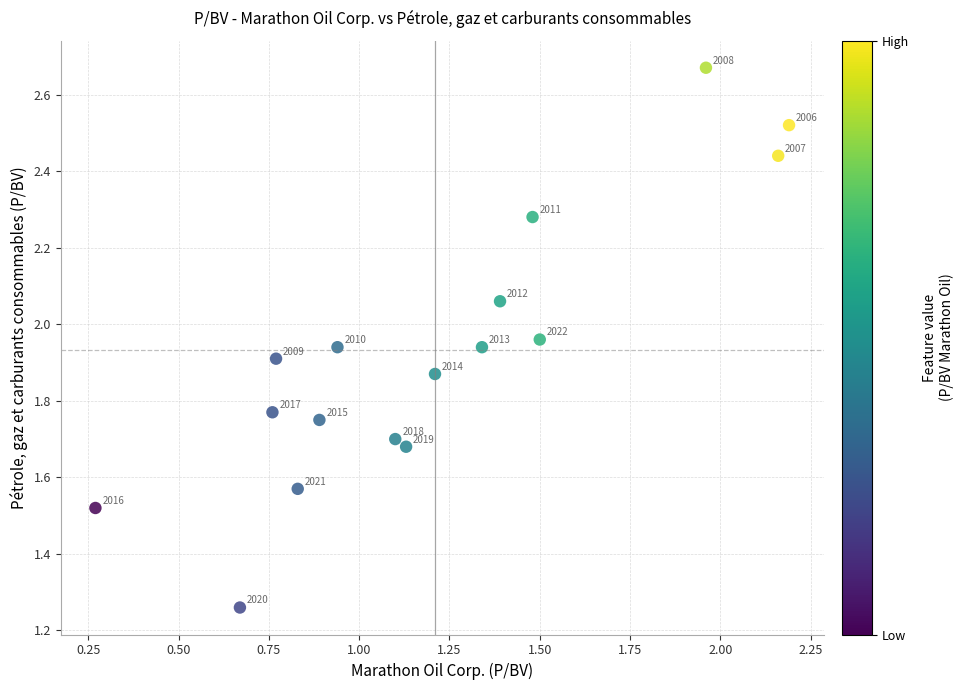

What is the range of Y values (max minus min)?

1.4